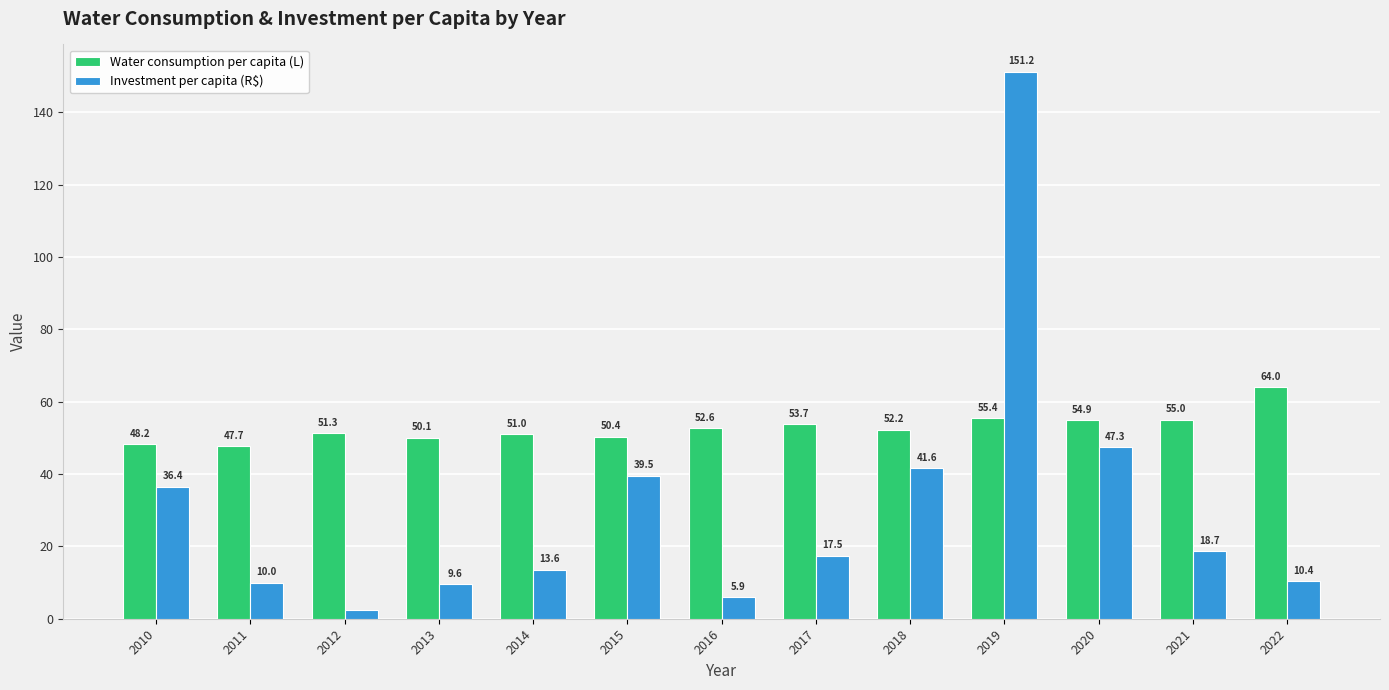

Is the value of Water consumption per capita (L) at 2021 greater than the value of Investment per capita (R$) at 2017?

Yes